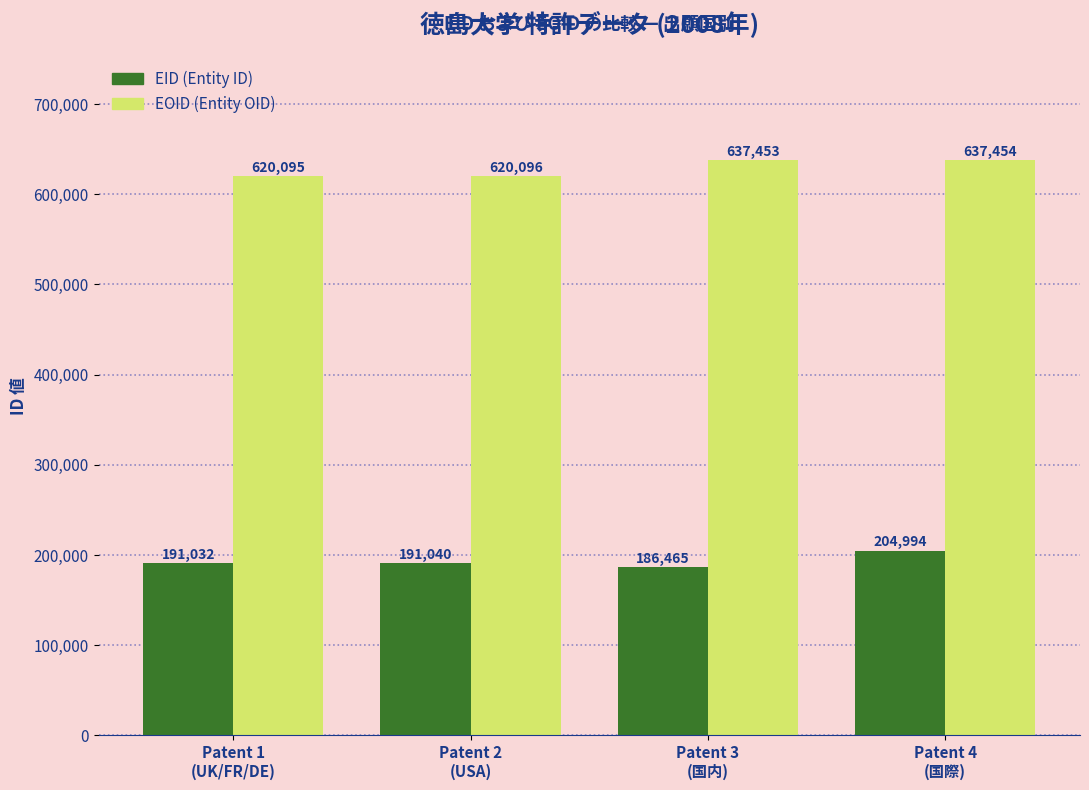

What is the smallest value displayed?

186465